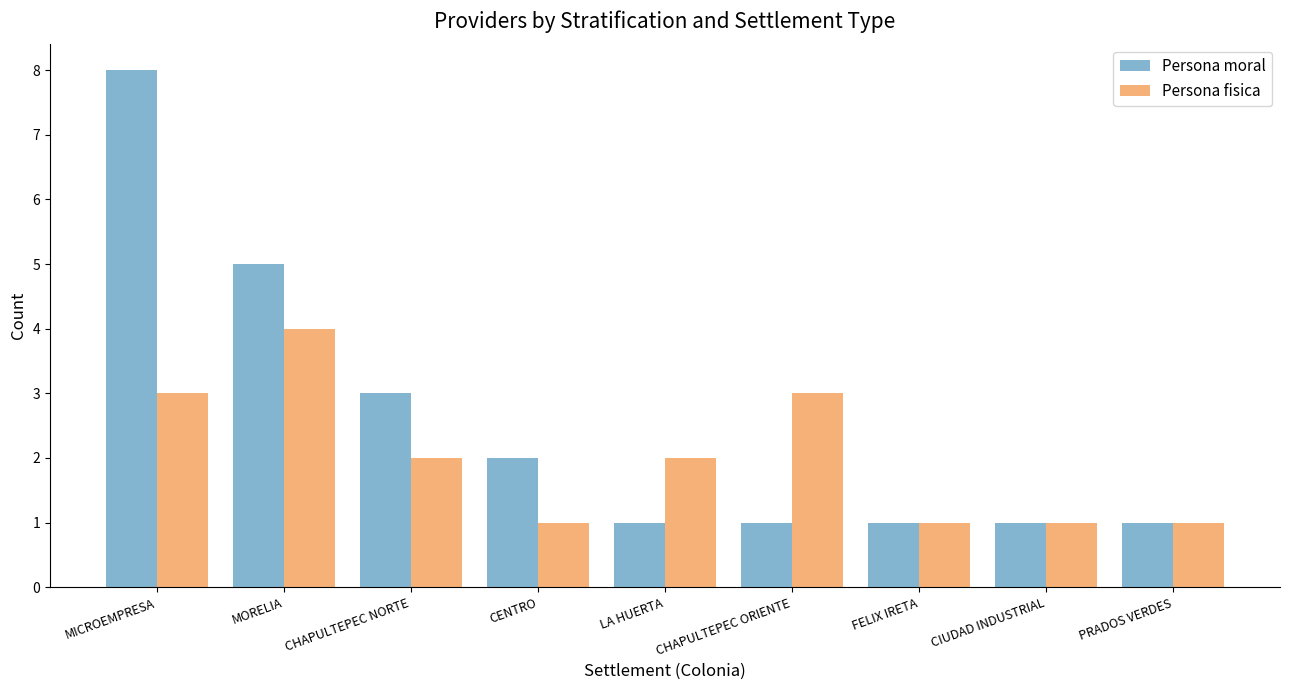

How many distinct data groups are displayed?

2